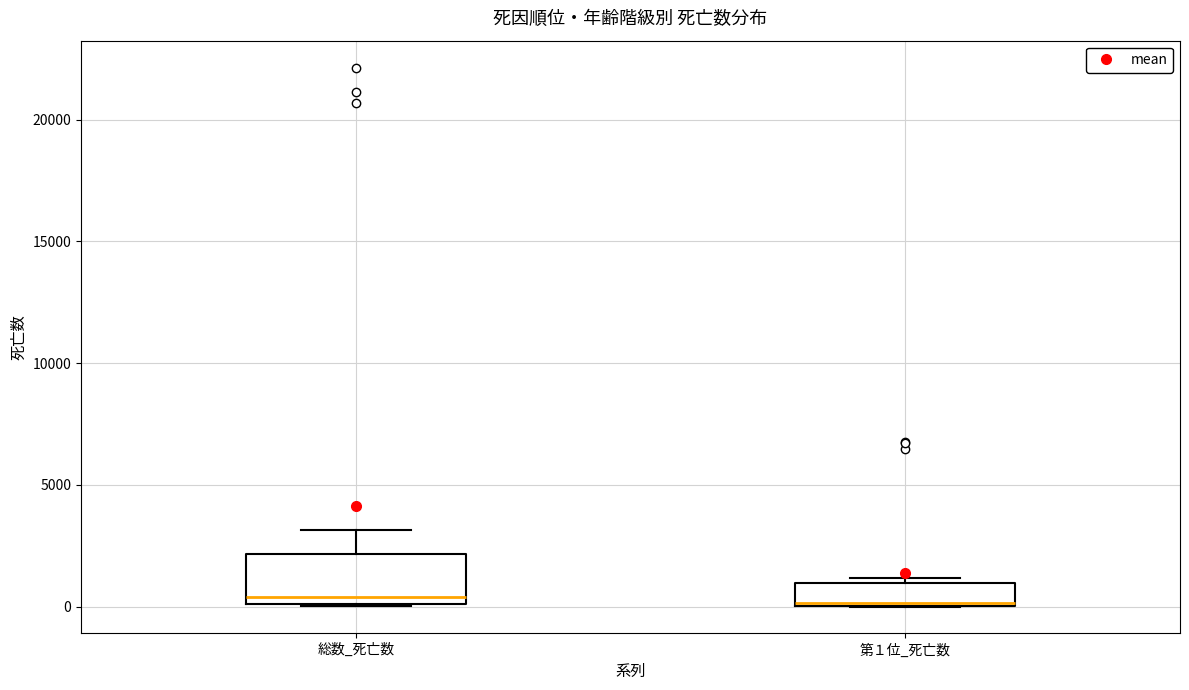

Where is the upper edge of the box for 総数_死亡数 on the y-axis? The values are not printed on the chart, so give them approximately, as read against the axis.

2000